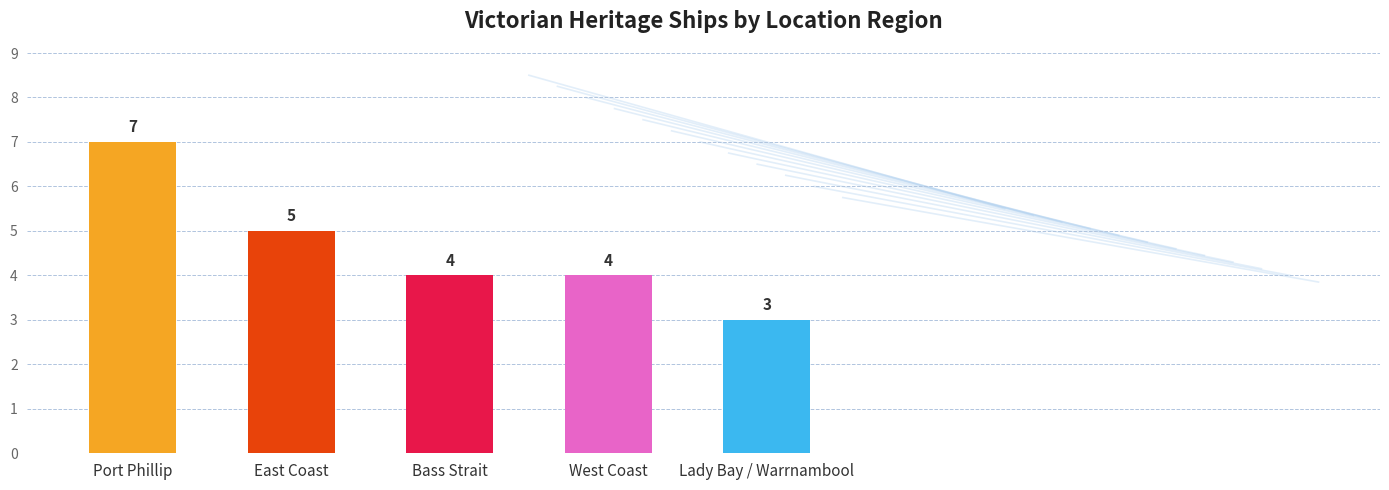

Which has a higher value, Lady Bay / Warrnambool or West Coast?

West Coast